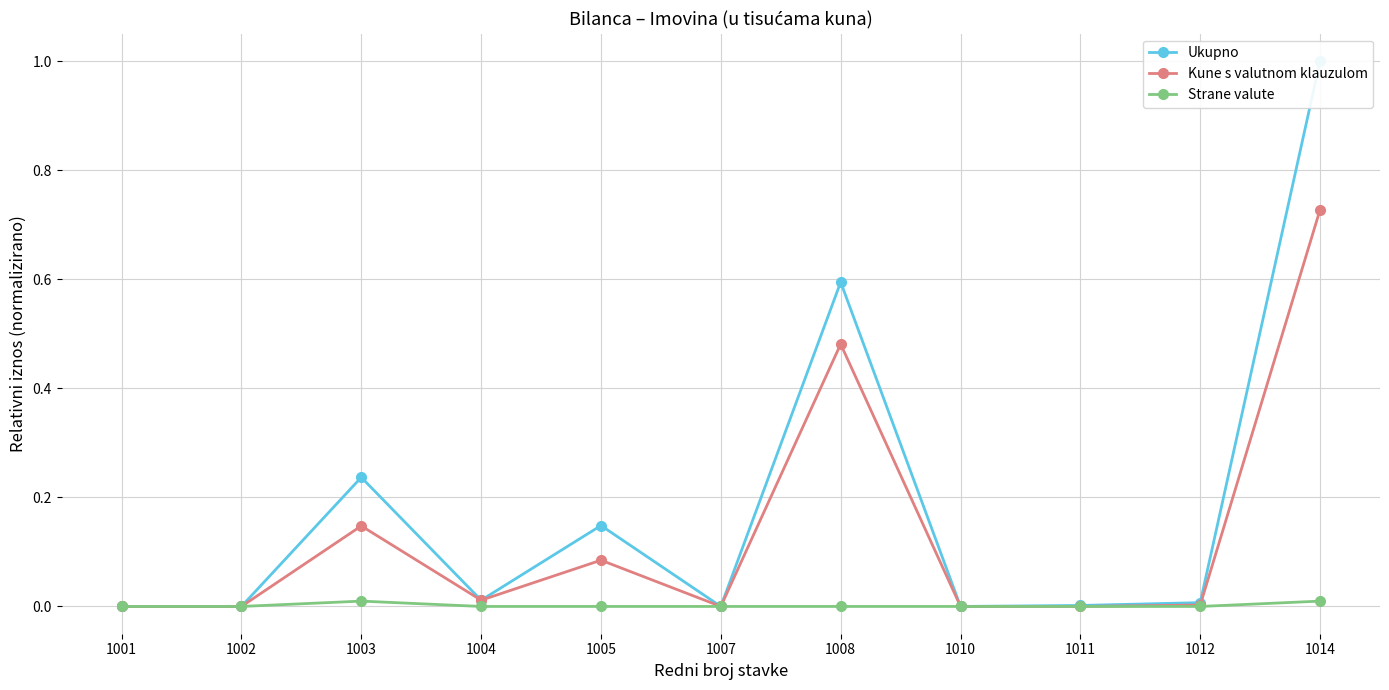

List the series in order of their peak value, lowest first.

Strane valute, Kune s valutnom klauzulom, Ukupno